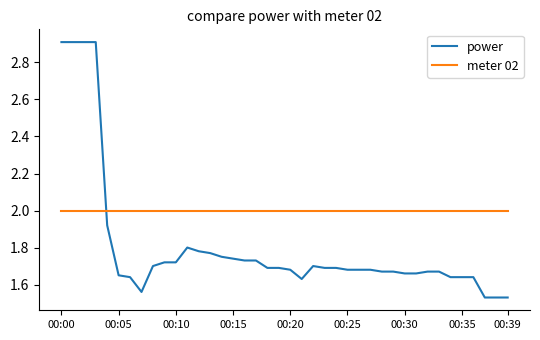

List the series in order of their overall mean, highest first.

meter 02, power